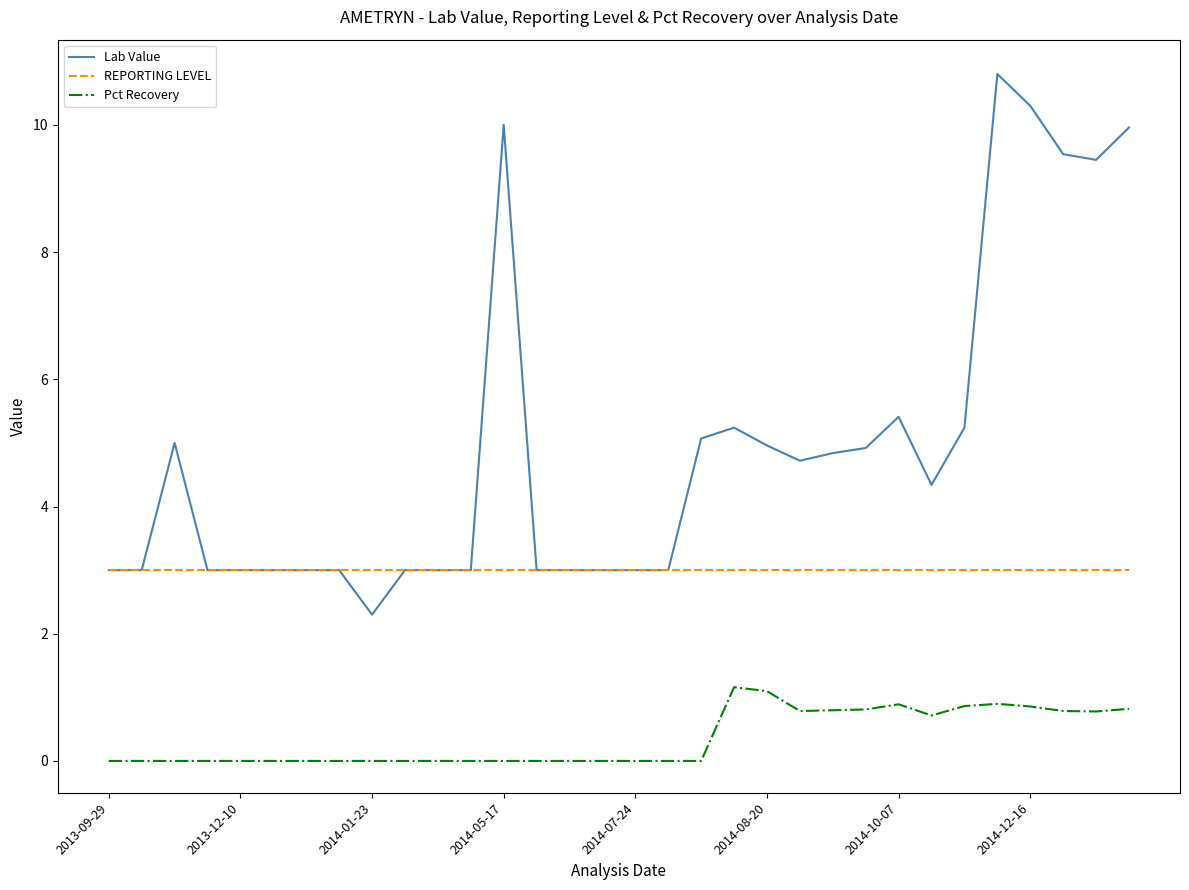

List the series in order of their overall mean, lowest first.

Pct Recovery, REPORTING LEVEL, Lab Value